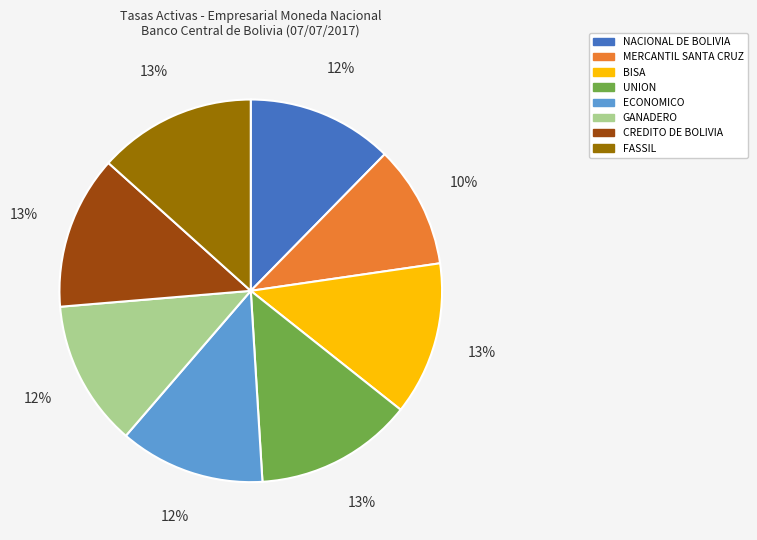

Which slice is the smallest?

MERCANTIL SANTA CRUZ